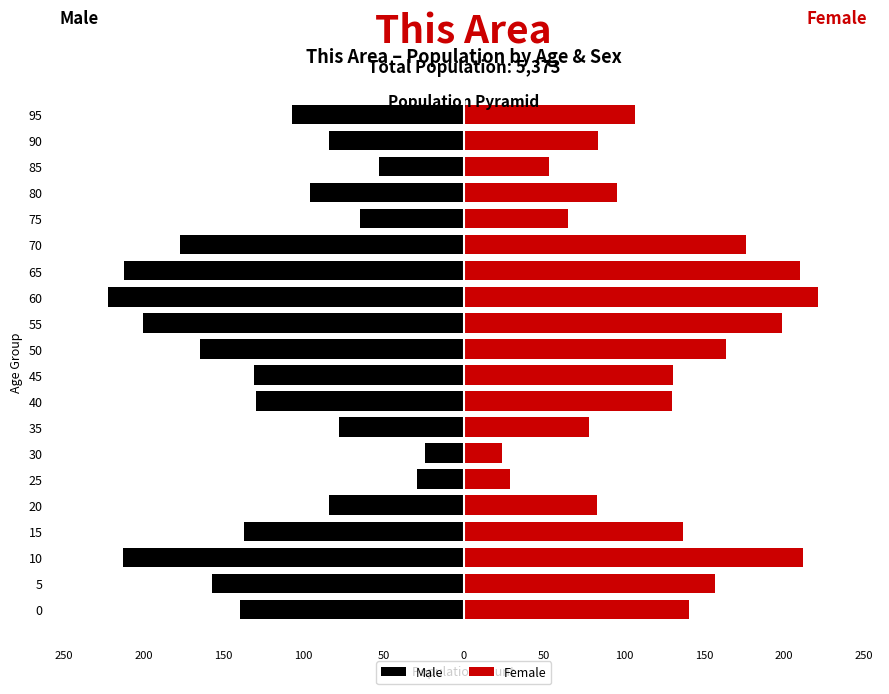

Which series changed the most between 80 and 85?

Male